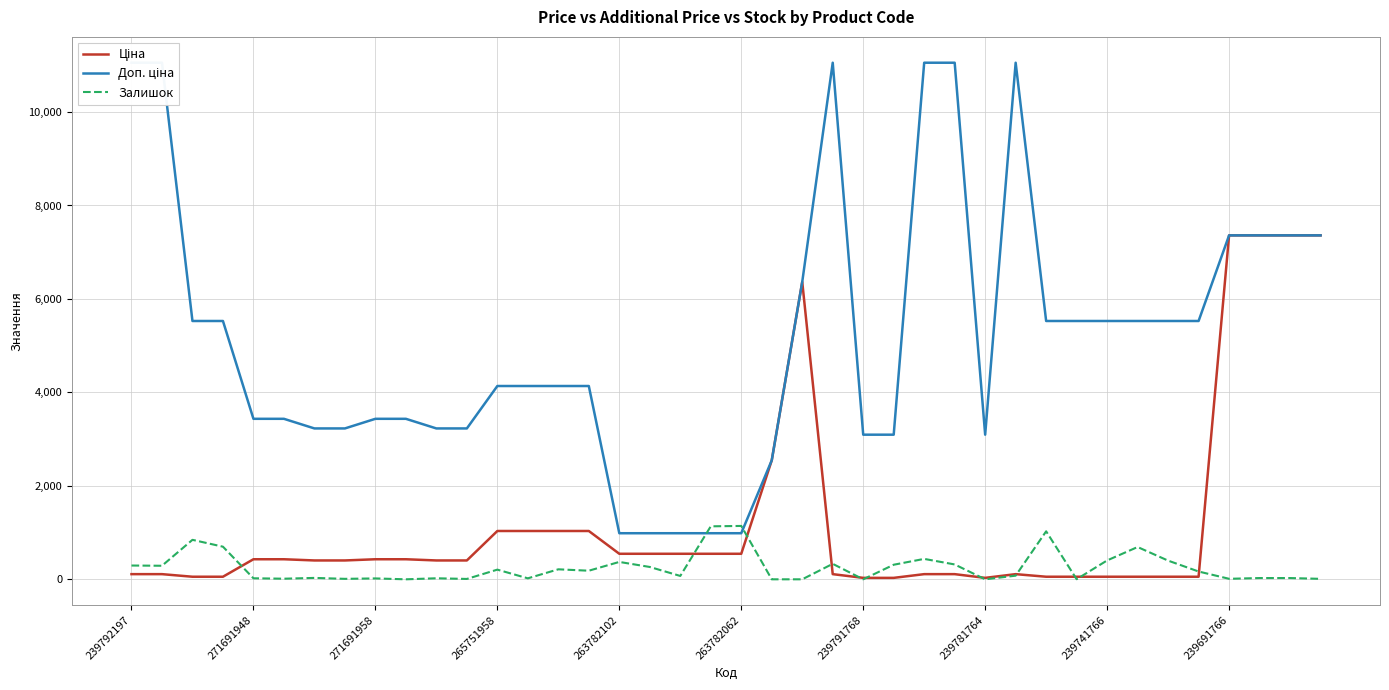

At how many categories does at least one series exceed 9319?

6